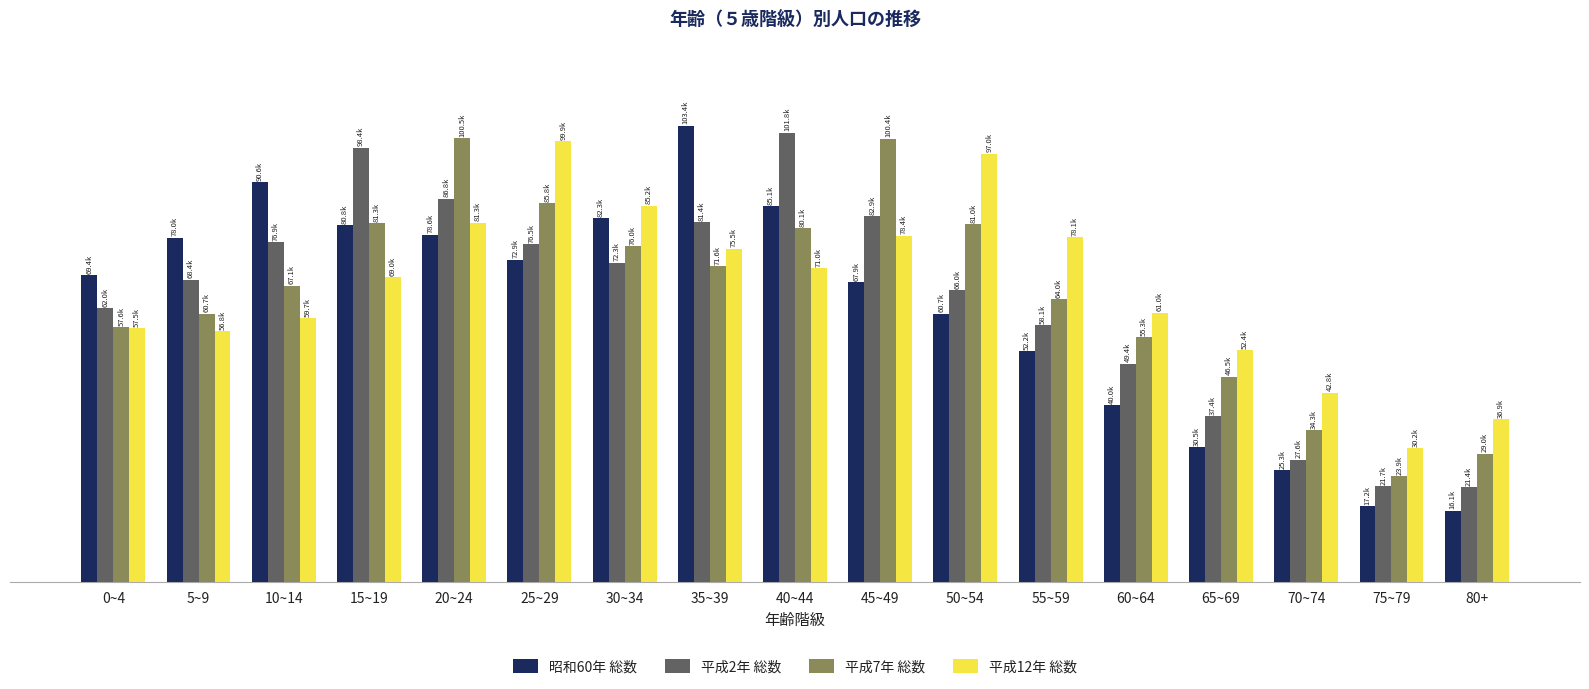

Which series has the largest total across all categories?

平成12年 総数